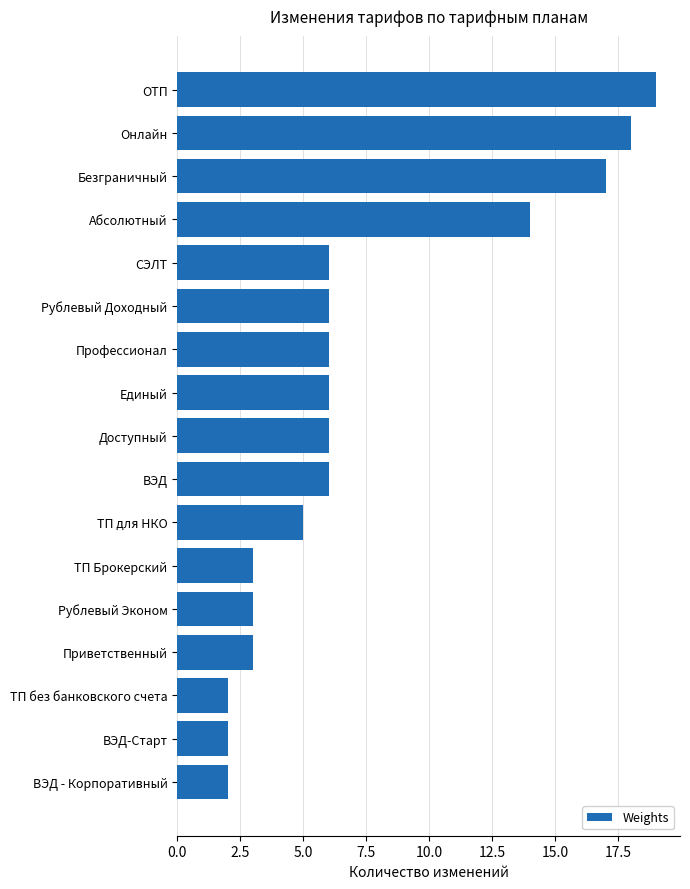

Reading top to bottom, what are all the values shown in this chart?

ОТП=19	Онлайн=18	Безграничный=17	Абсолютный=14	СЭЛТ=6	Рублевый Доходный=6	Профессионал=6	Единый=6	Доступный=6	ВЭД=6	ТП для НКО=5	ТП Брокерский=3	Рублевый Эконом=3	Приветственный=3	ТП без банковского счета=2	ВЭД-Старт=2	ВЭД - Корпоративный=2